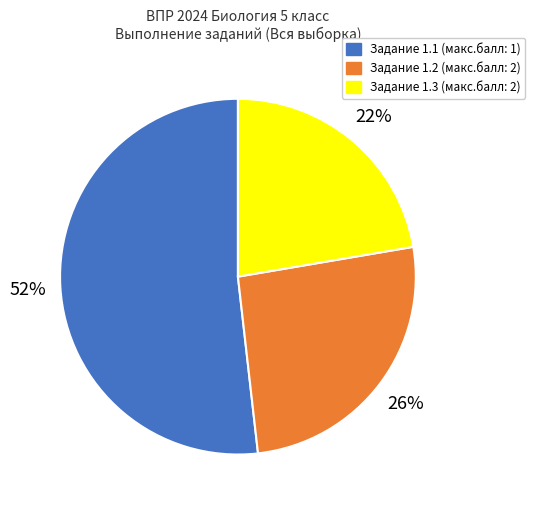

Does any single category account for the majority?

Yes